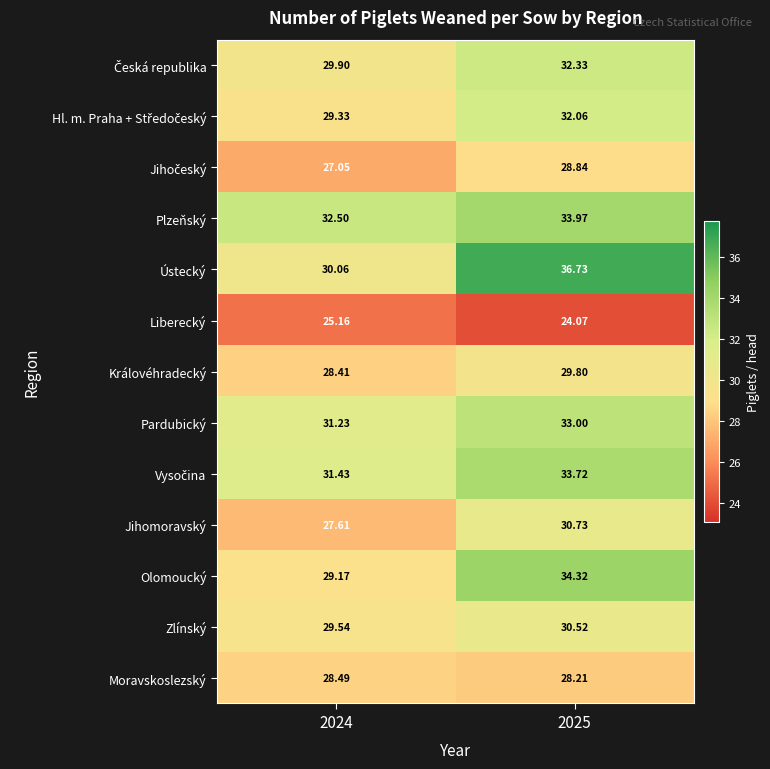

Which series has the largest total across all categories?

Ústecký